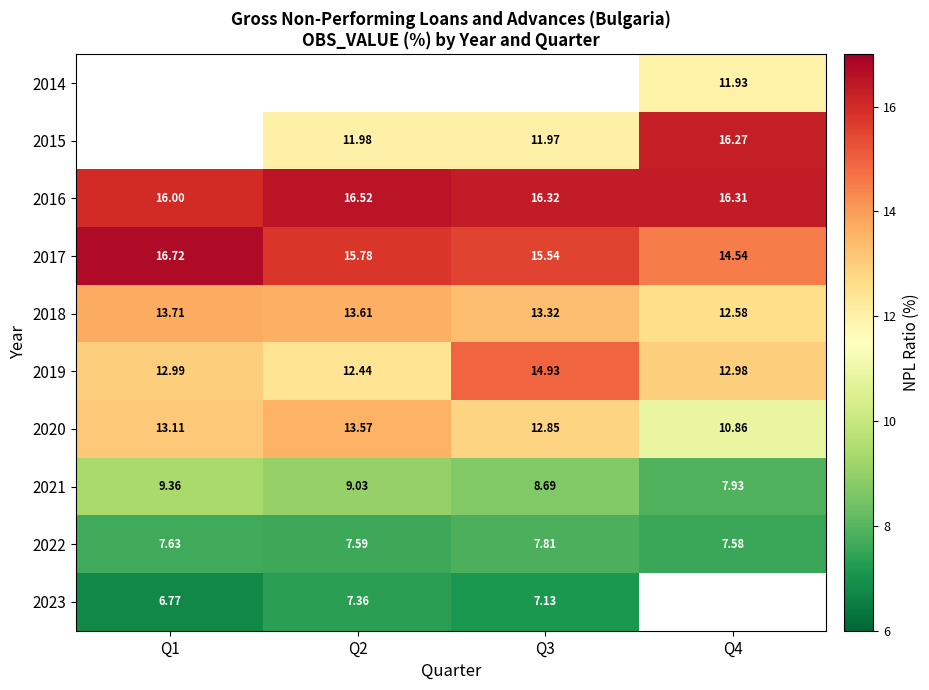

At which label is 2023 closest to 7?

Q3